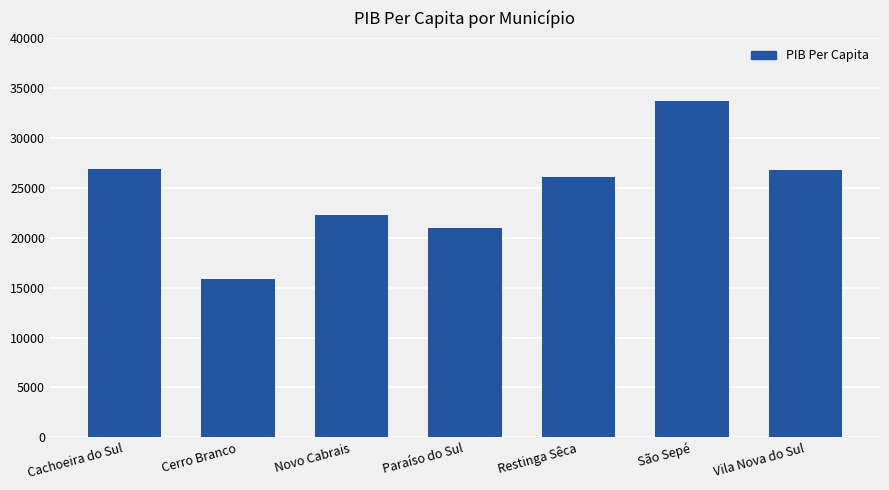

What value does the data have at Cerro Branco?

15833.2